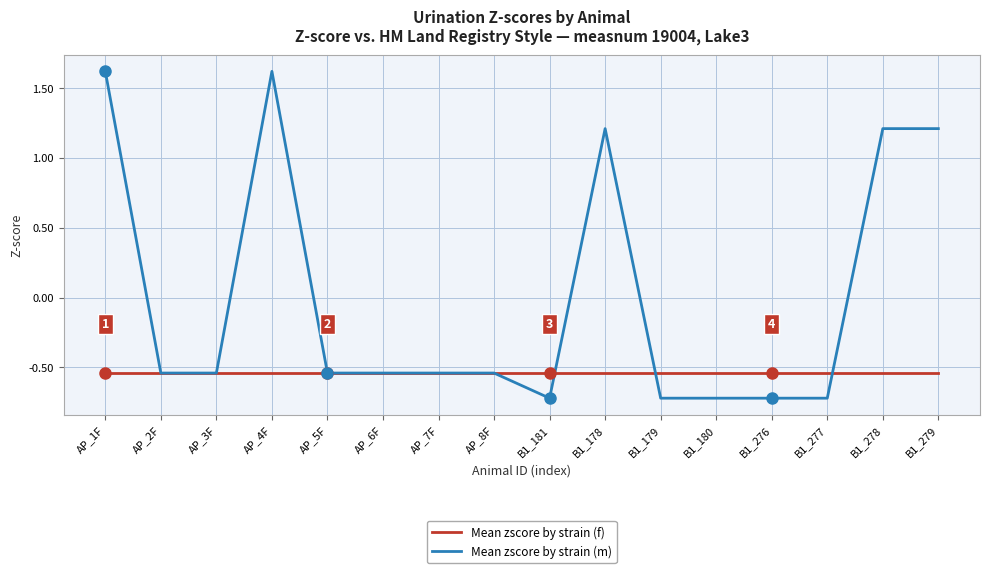

Where does the Mean zscore by strain (m) series first go above 0?

AP_1F